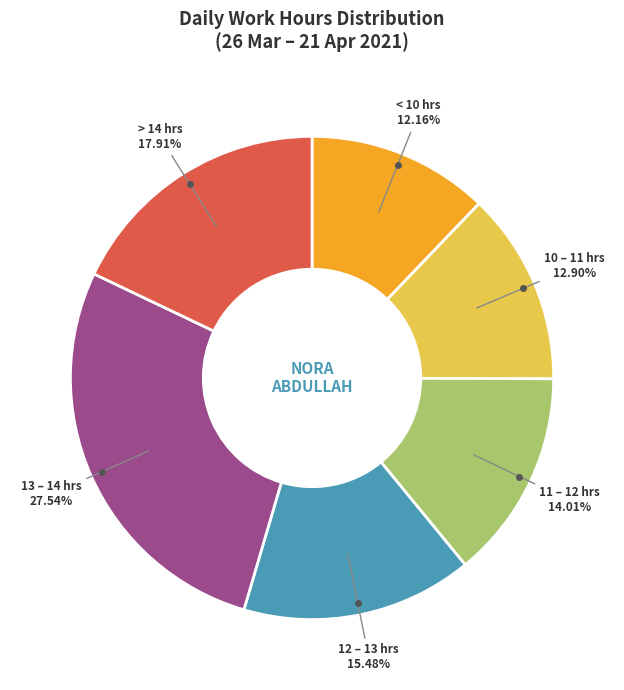

How many segments does this pie chart have?

6